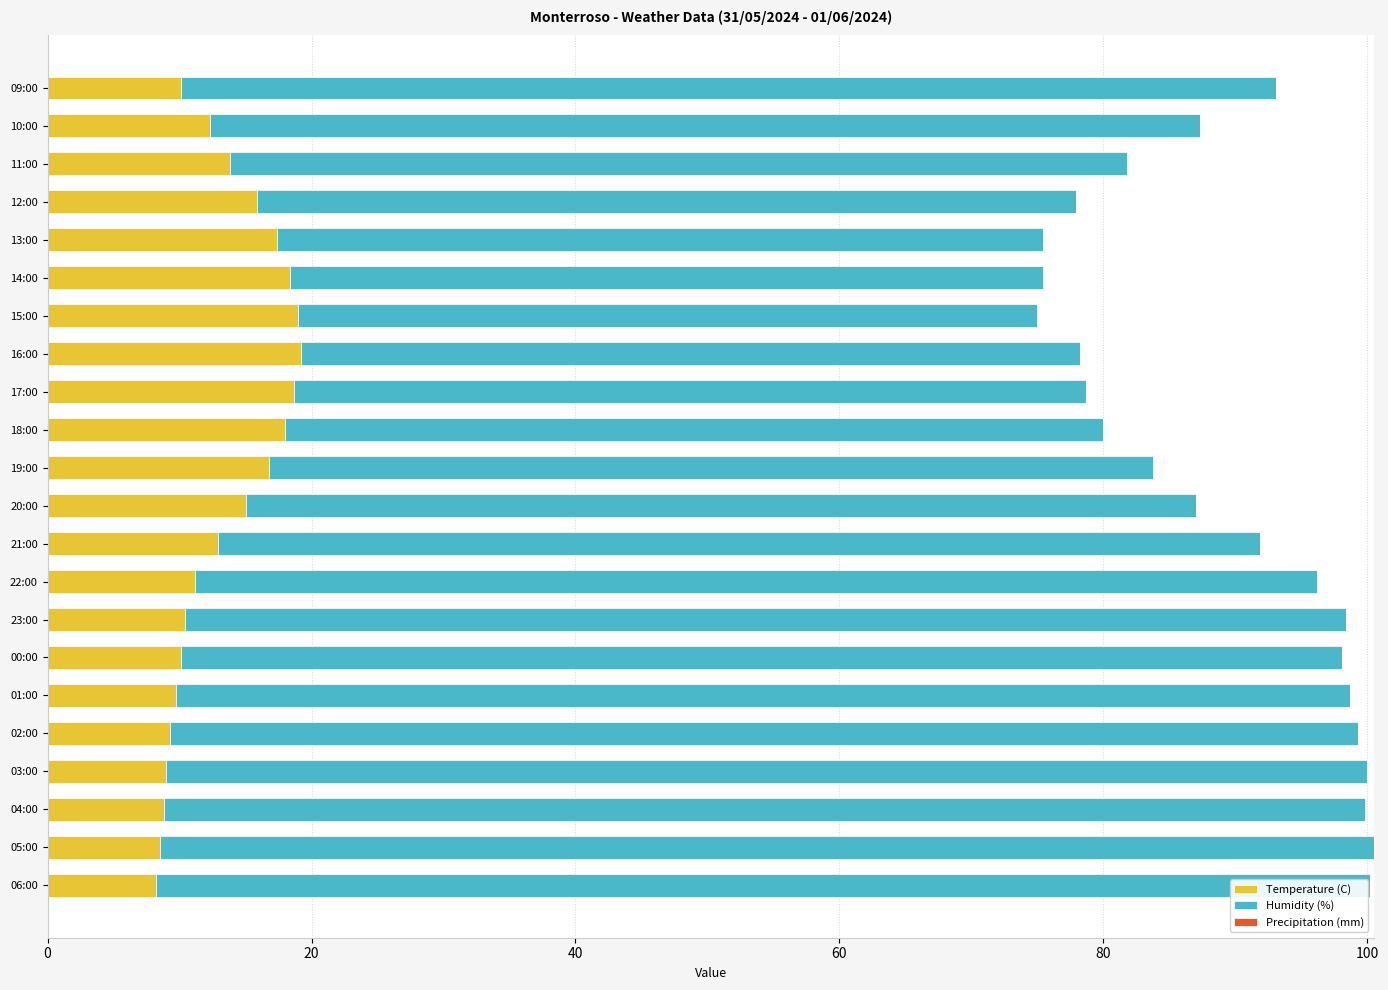

What is the sum of the Temperature (C) values at 12:00 and 21:00?

28.8